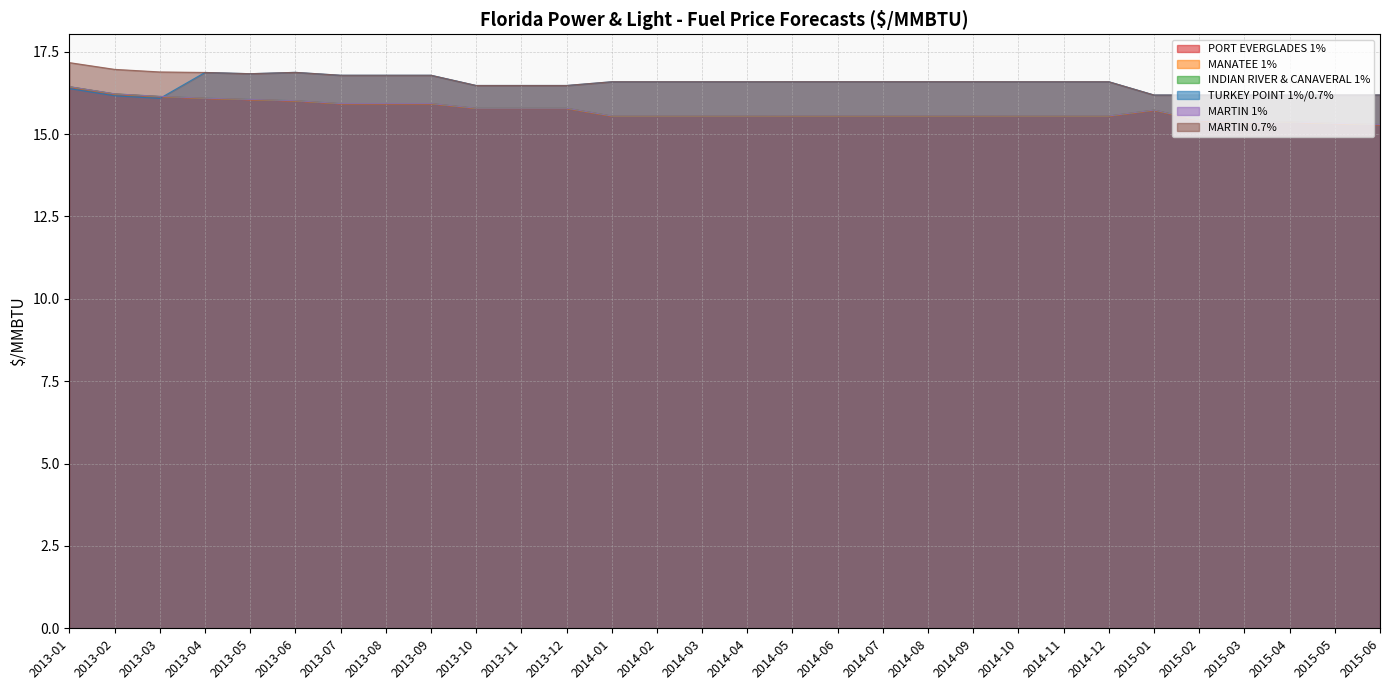

What is the total value across all series at 2015-04?

93.8